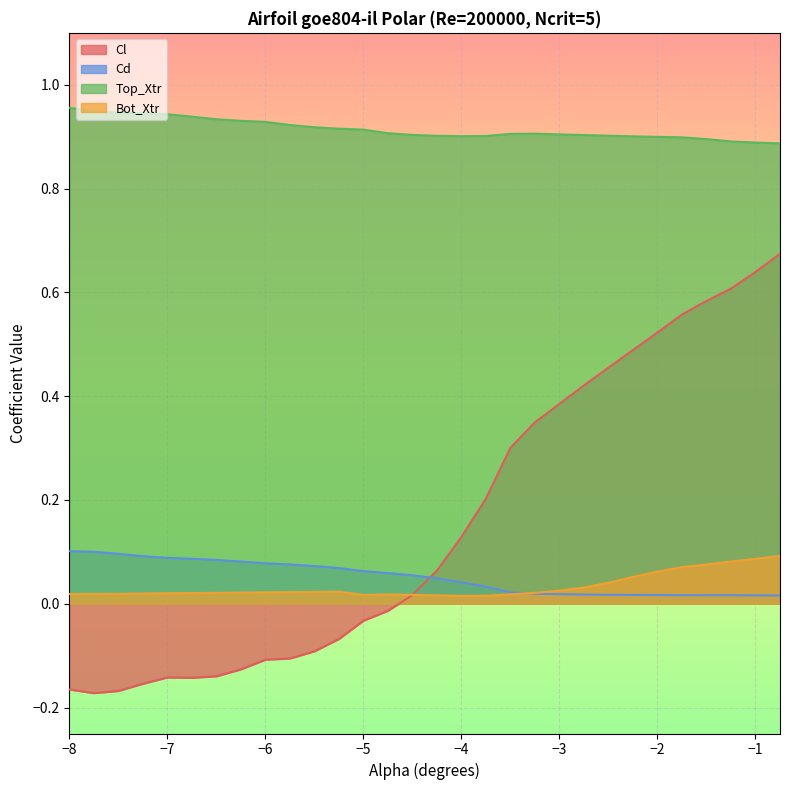

What are all the series names shown in the legend?

Cl, Cd, Top_Xtr, Bot_Xtr